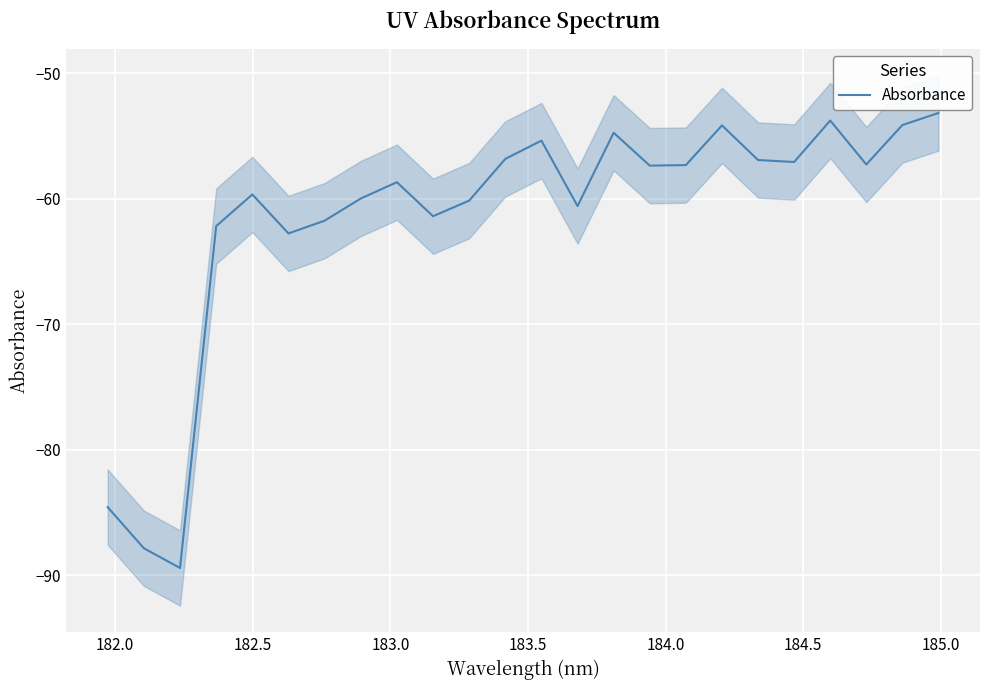

What is the value of the 18th point from the left?

-54.2